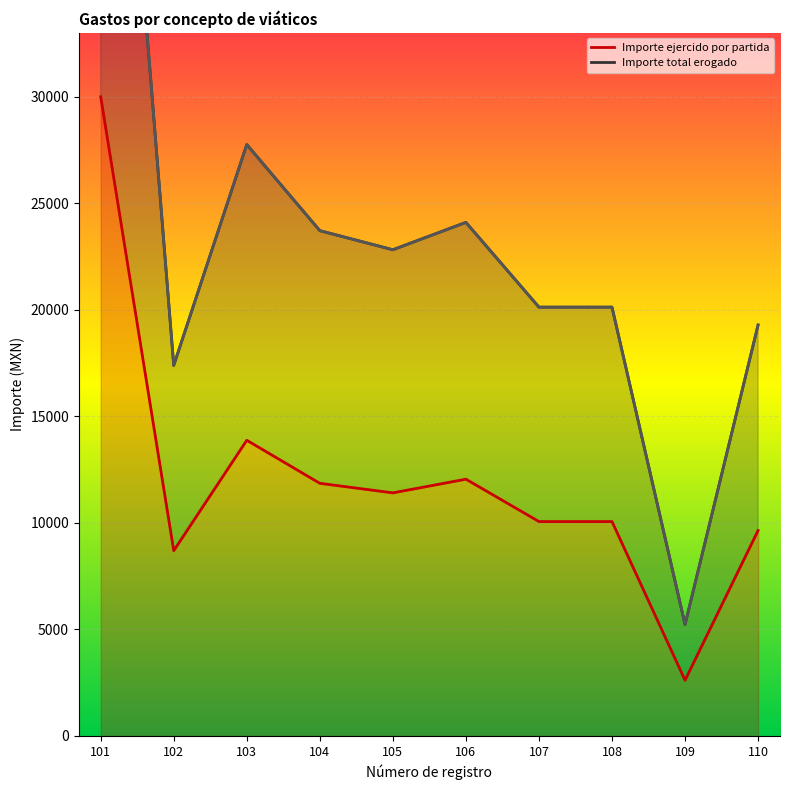

At how many categories does at least one series exceed 5754?

9